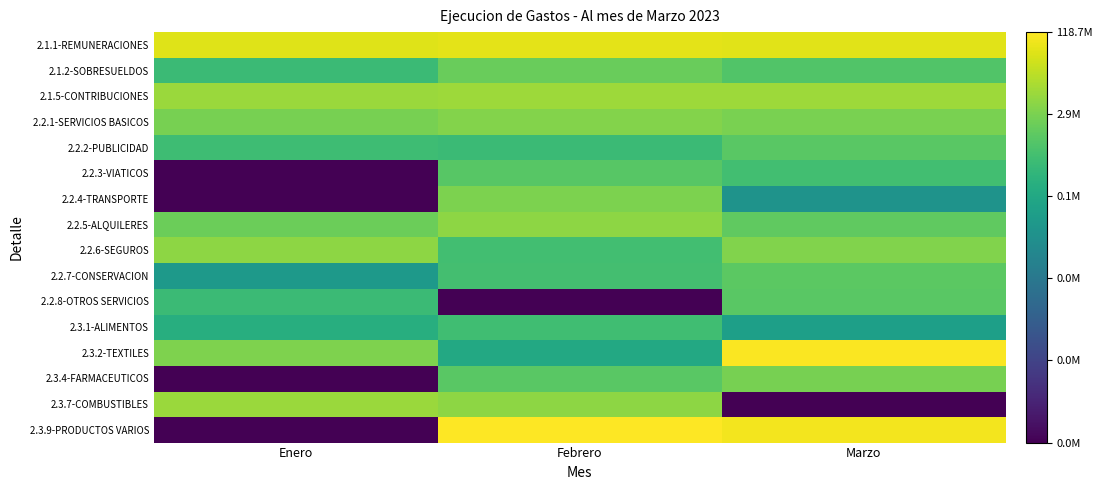

What is the total value across all series at Marzo?

217.4